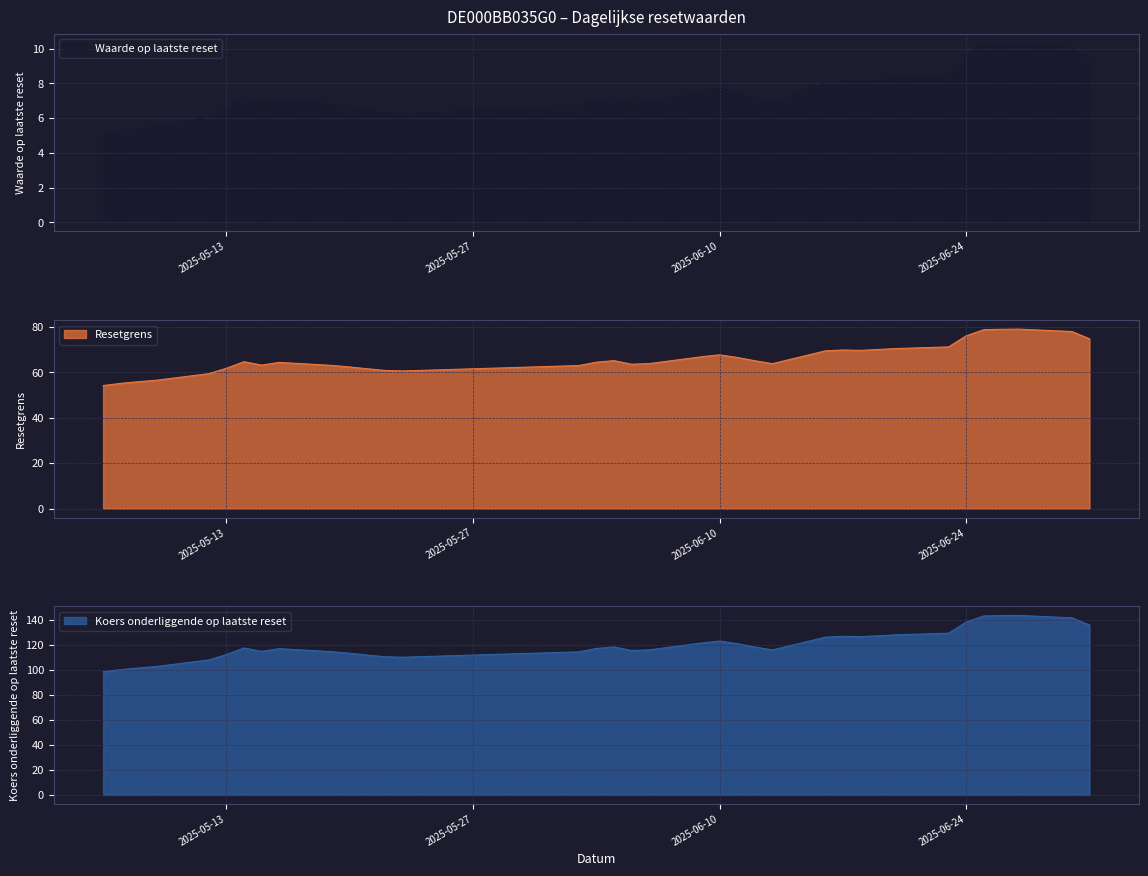

Which series has the widest spread of values?

Koers onderliggende op laatste reset